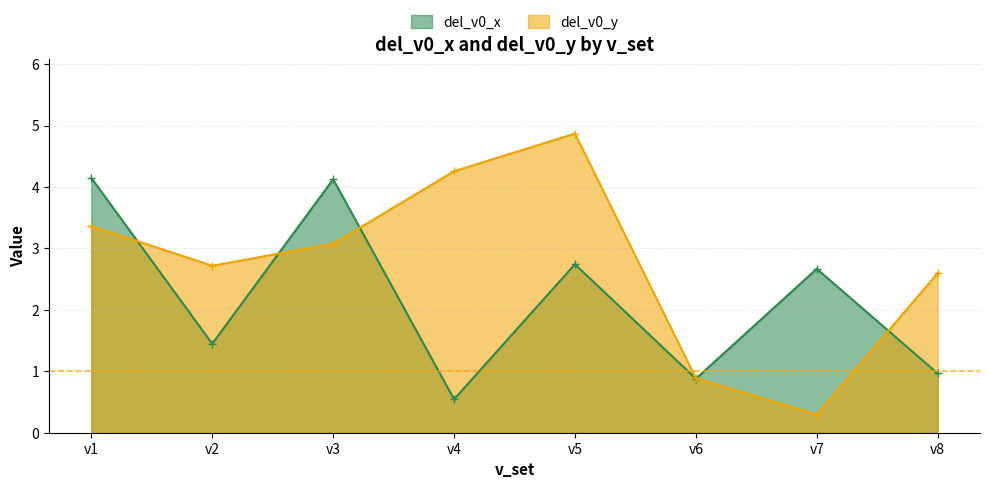

Is it true that del_v0_y equals 0.2 at v7?

False